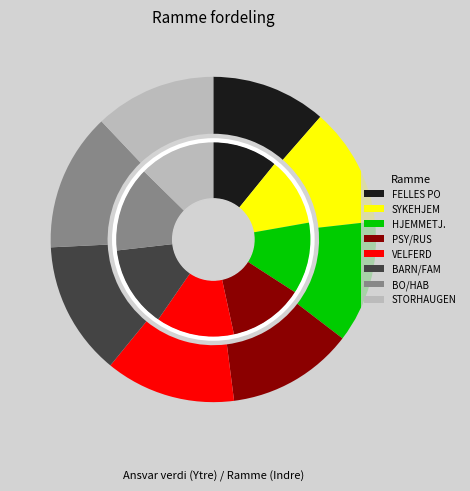

What is the total percentage of 36 BO OG HABILITERING and 35 BARN, FAMILIE, HELSE?

27.0%